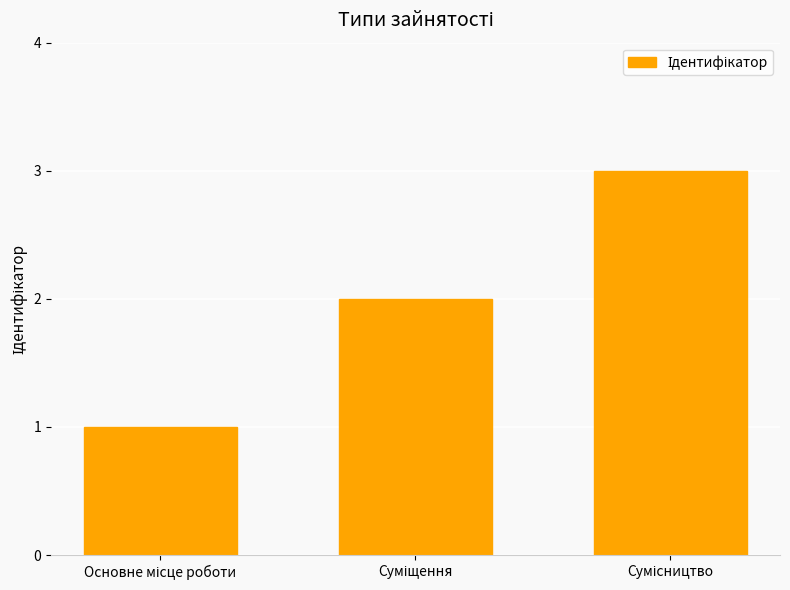

What is the average value?

2